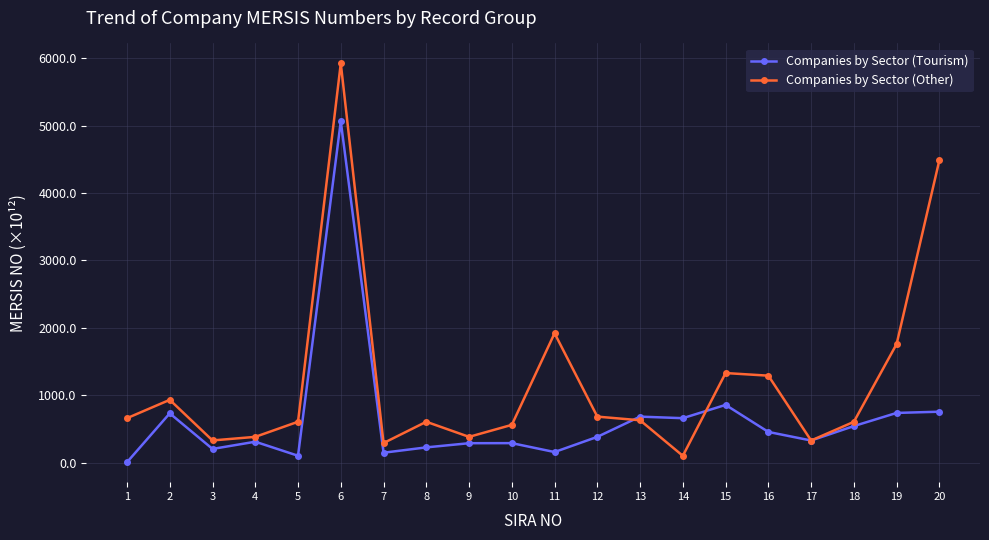

What is the value of the Companies by Sector (Tourism) point at the 7th from the left?

150.0